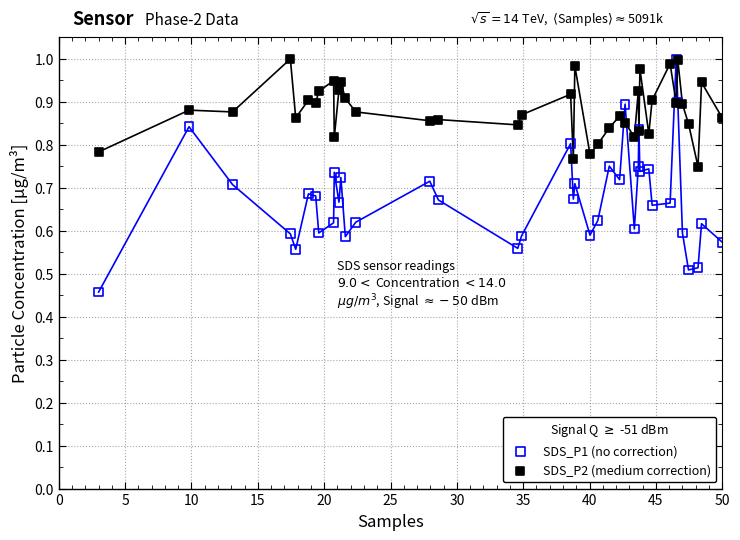

What are all the series names shown in the legend?

SDS_P1 (no correction), SDS_P2 (medium correction)